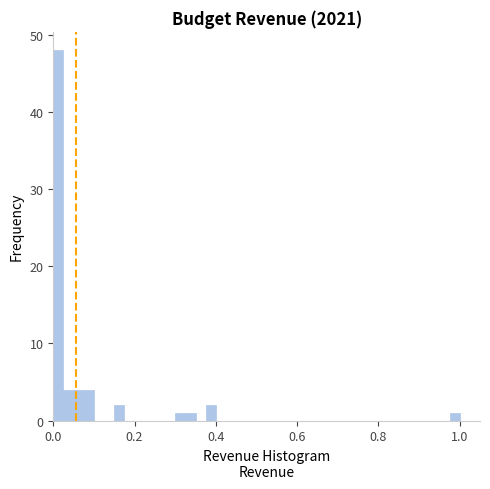

Around what value on the x-axis is the tallest bar? Give the approximate position of its centre, as read against the axis.

0.02